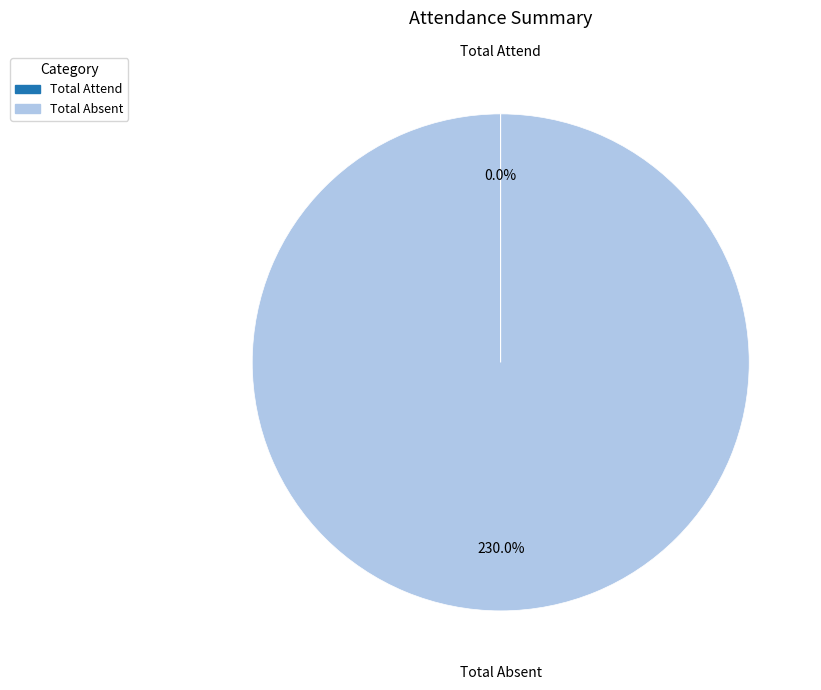

The 14 slice represents 1% of the pie. True or false?

False